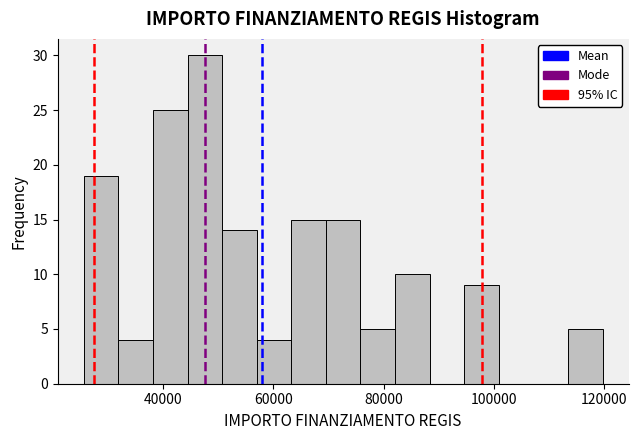

Read against the x-axis, roughly where is the centre of the tallest bar?

48000